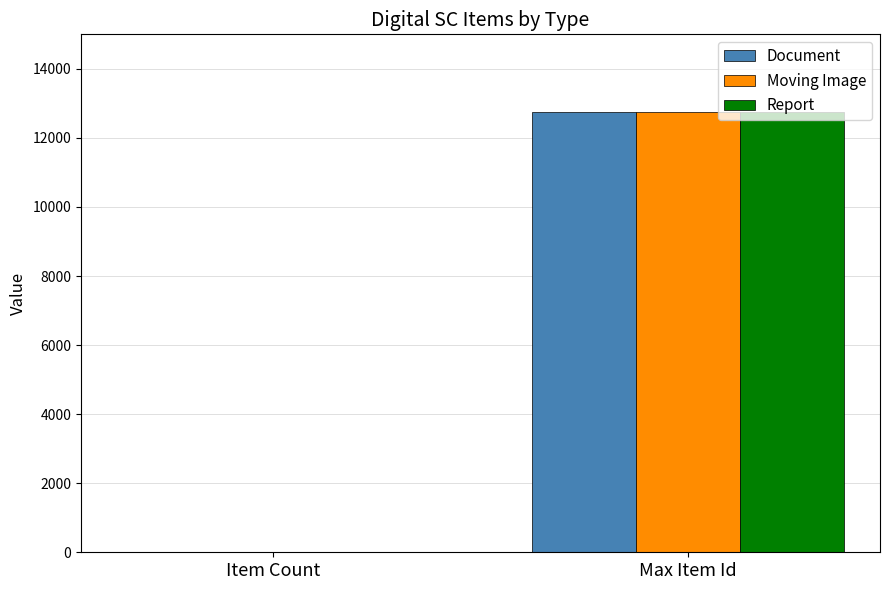

Which label corresponds to the largest value in the chart?

Max Item Id